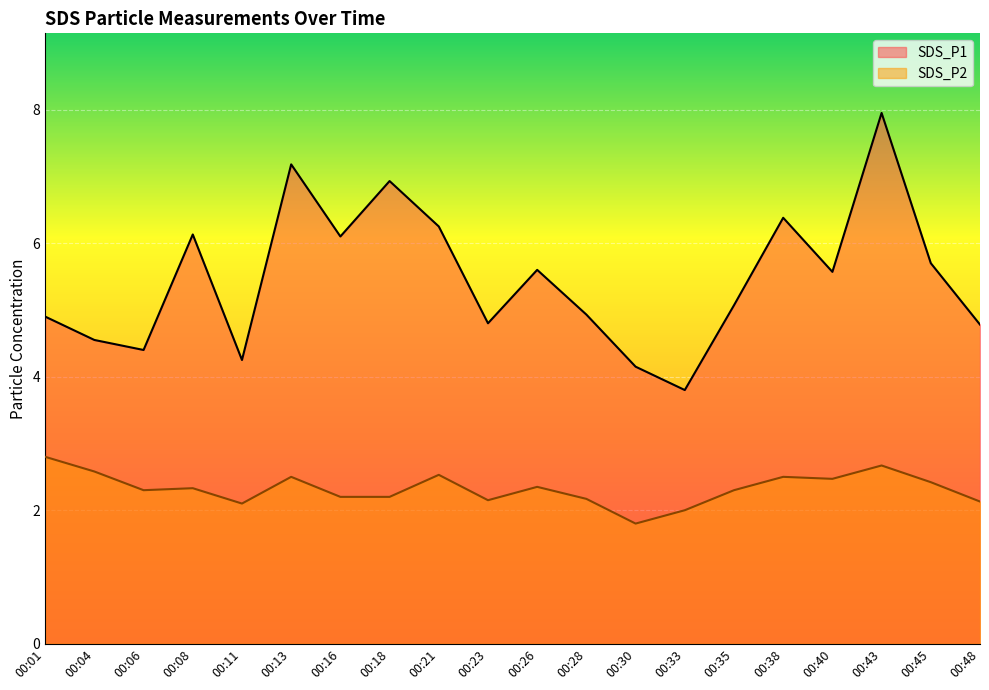

Is it true that SDS_P2 equals 1.0 at 00:38?

False